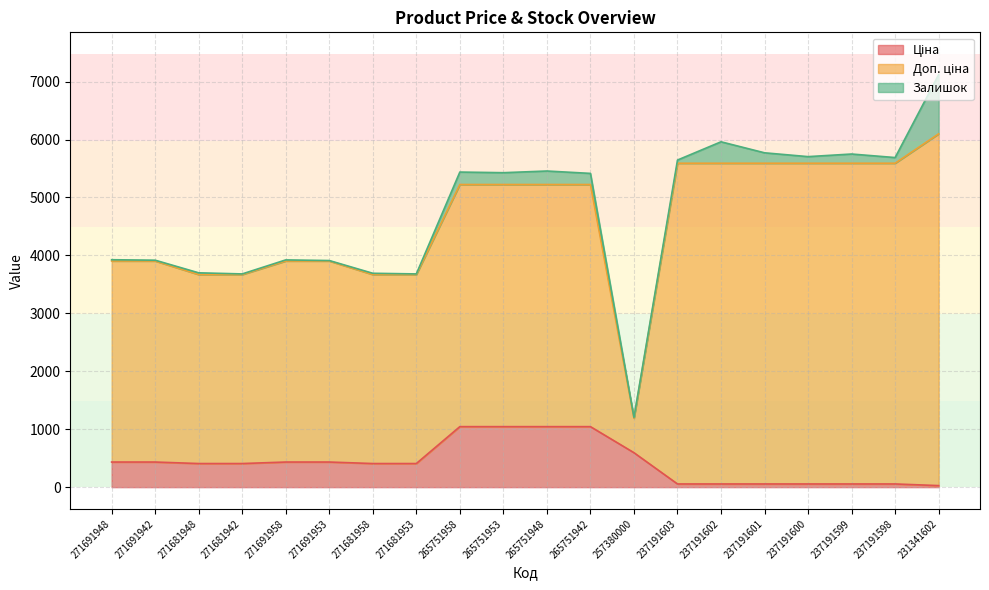

Which category has the lowest value across all series?

271691953